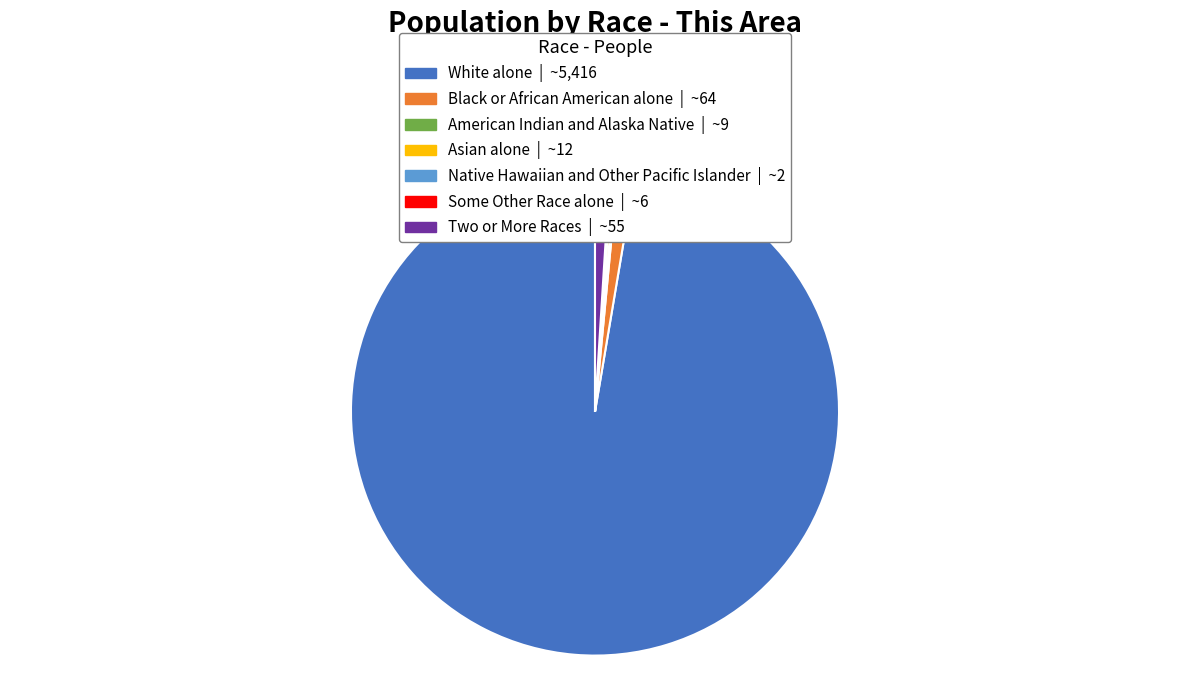

True or false: White alone accounts for 86% of the total.

False